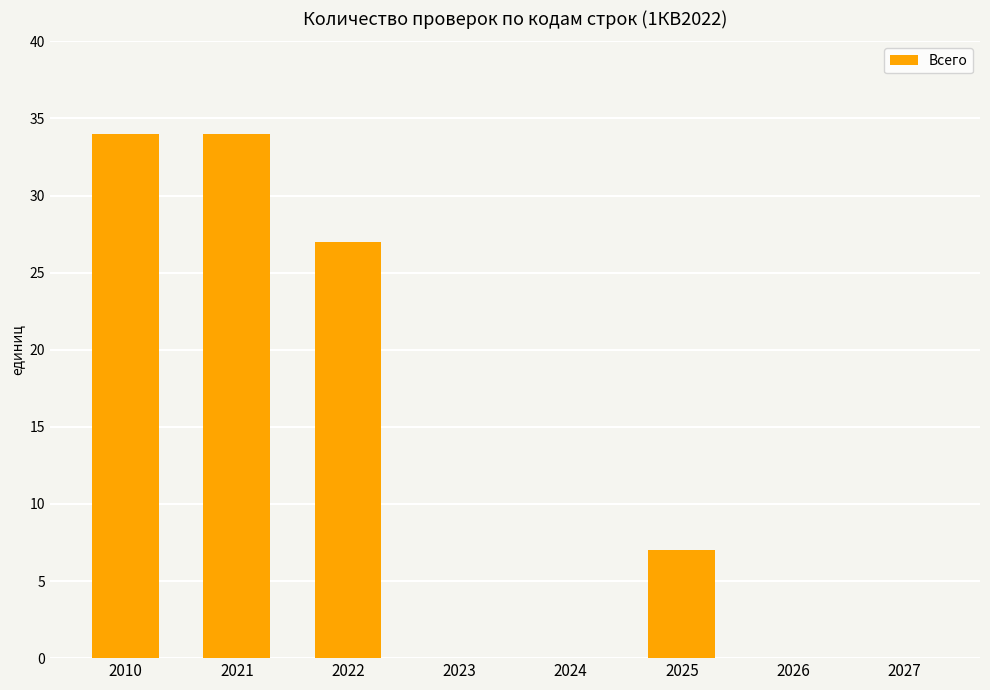

Is it true that the value at 2026 is 0?

True